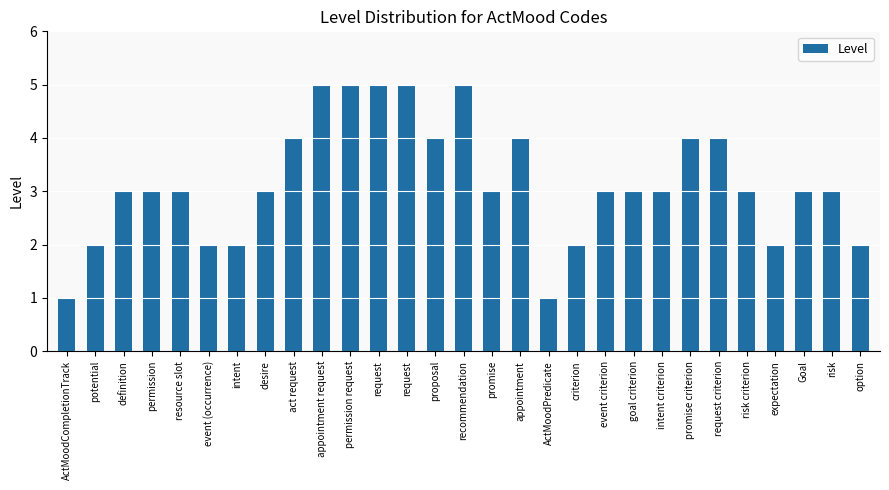

Is it true that the value at potential is 1?

False